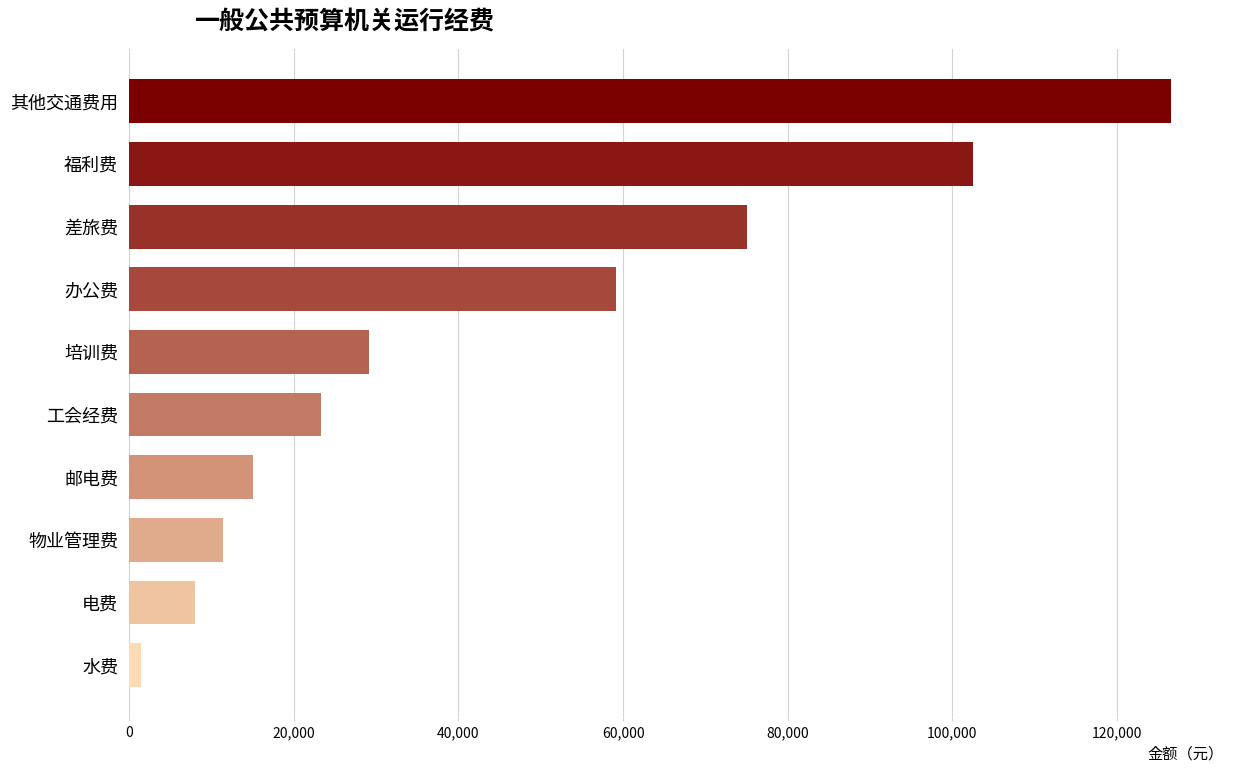

What is the change in value from 物业管理费 to 差旅费?

+63600.0